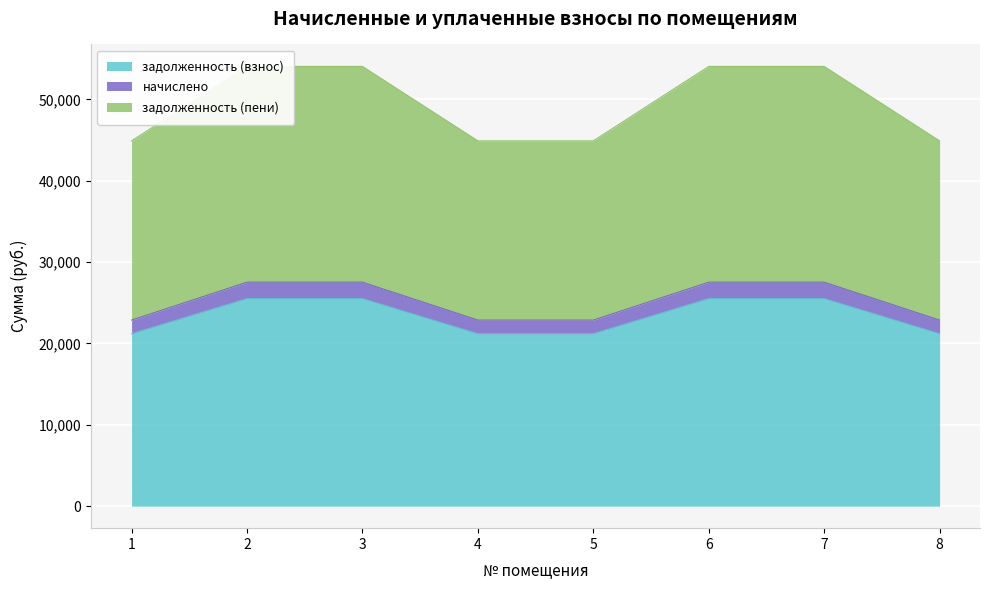

True or false: задолженность (взнос) and задолженность (пени) cross at least once.

False